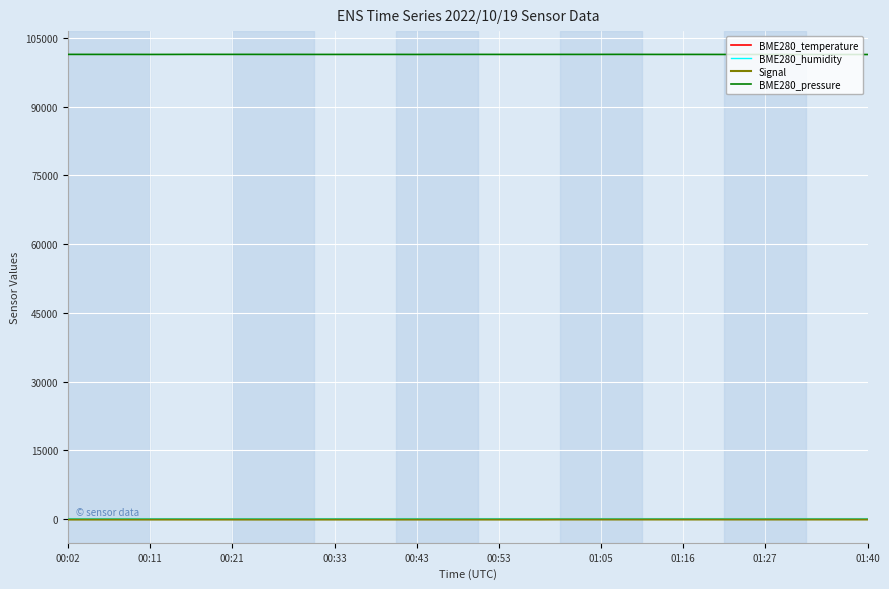

True or false: Signal and BME280_pressure cross at least once.

False